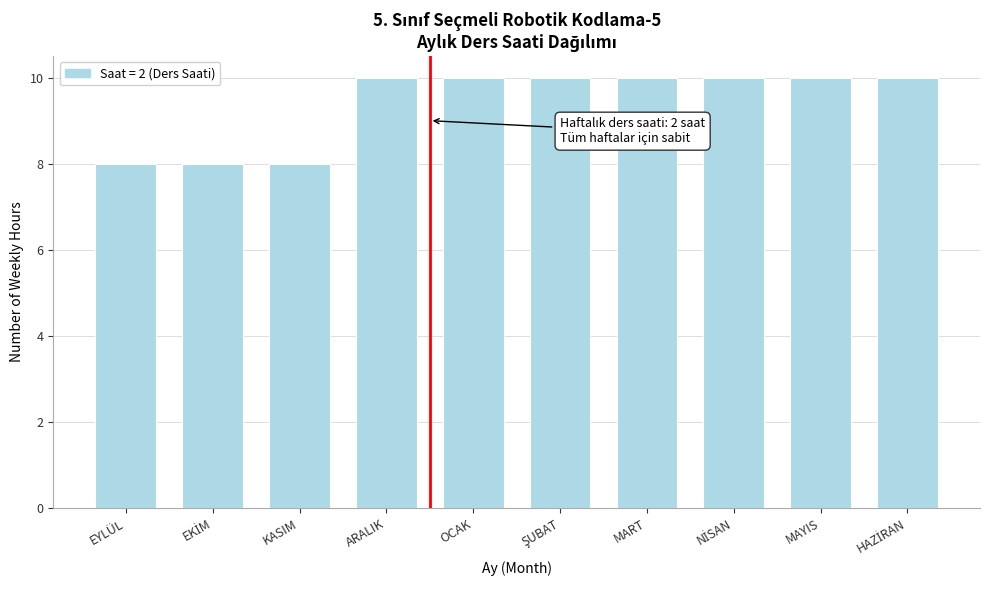

Reading left to right, list all the values displayed in this chart.

8	8	8	10	10	10	10	10	10	10